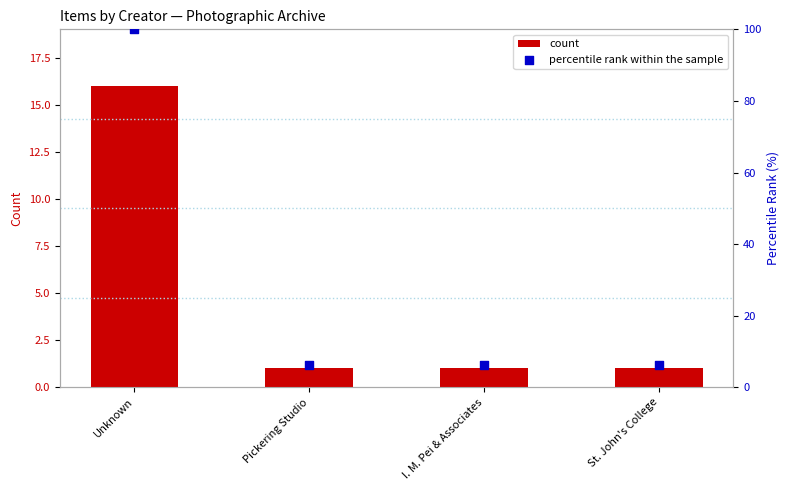

At how many categories does at least one series exceed 87?

1